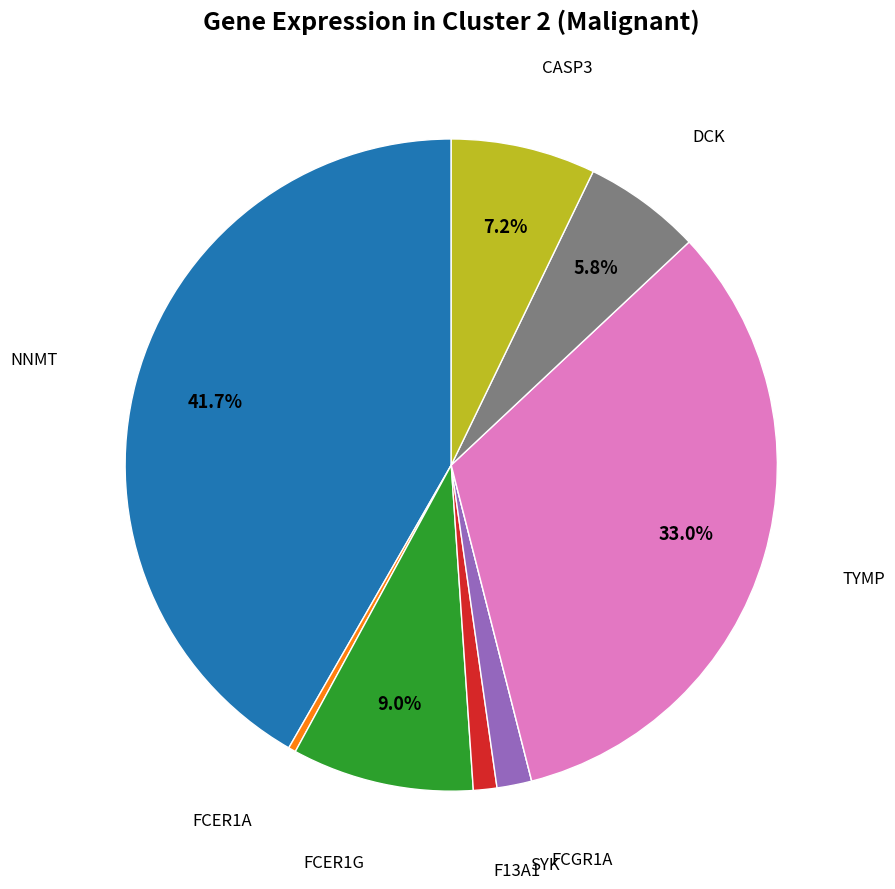

Is there any slice that represents more than half of the pie?

No